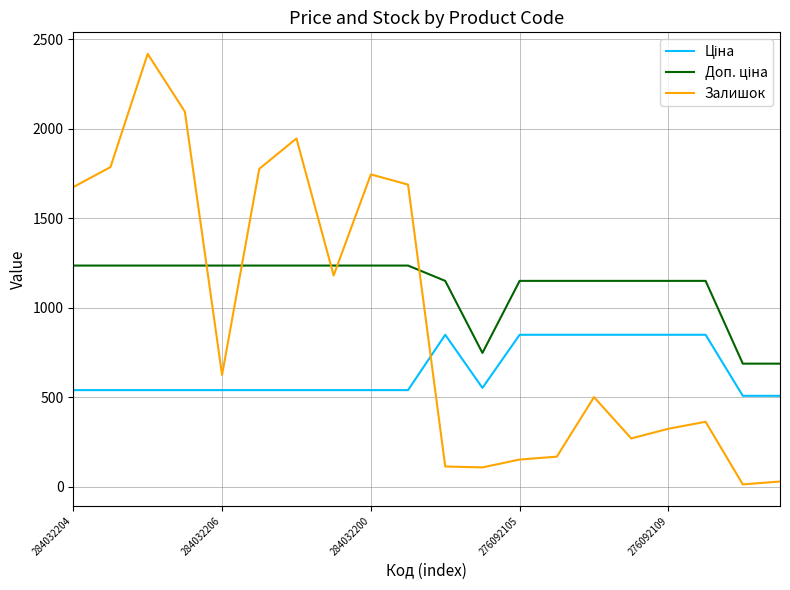

Which series has the widest spread of values?

Залишок